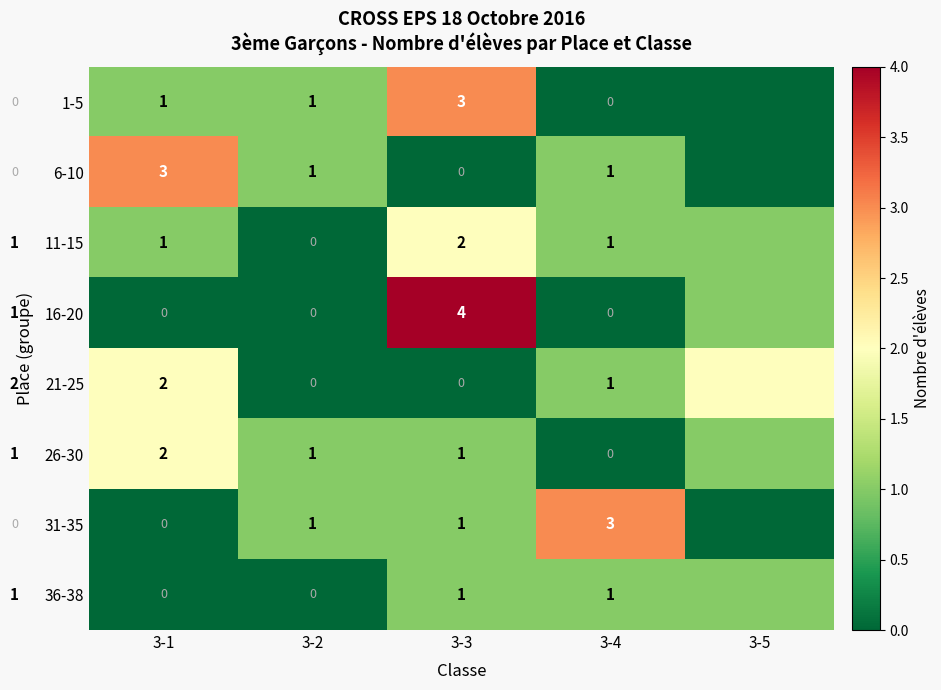

What is the total value across all series at 3-1?

9